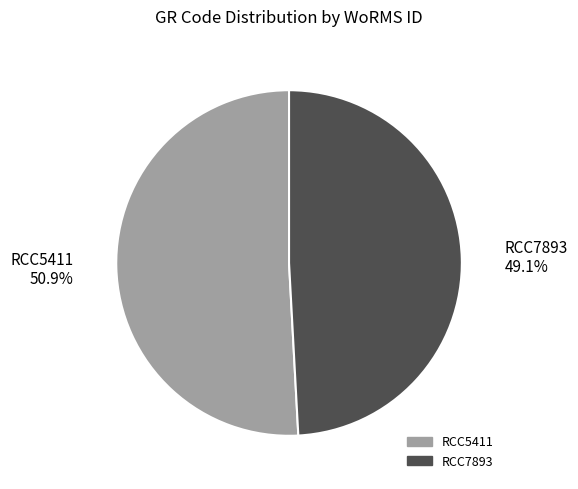

Count the number of slices in the pie.

2